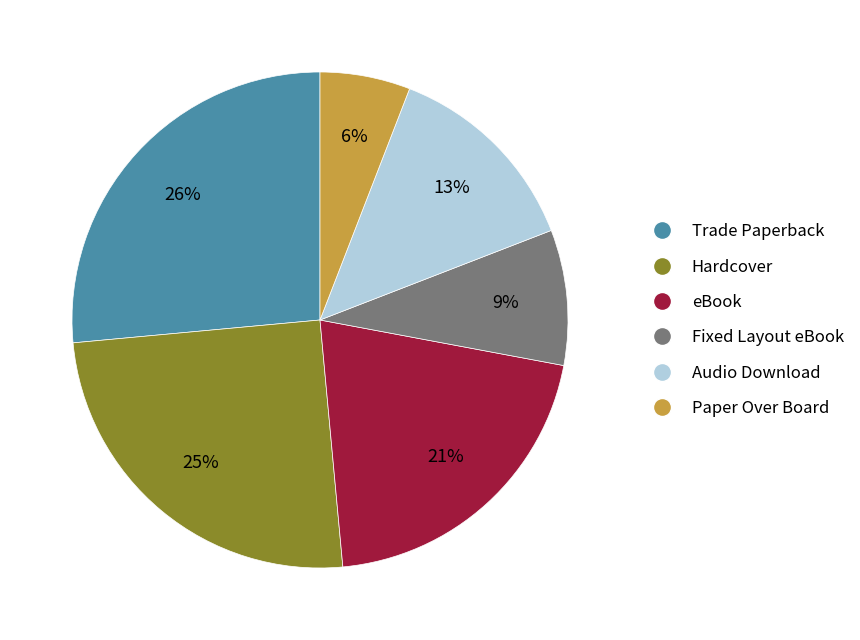

Which slice is the smallest?

Paper Over Board